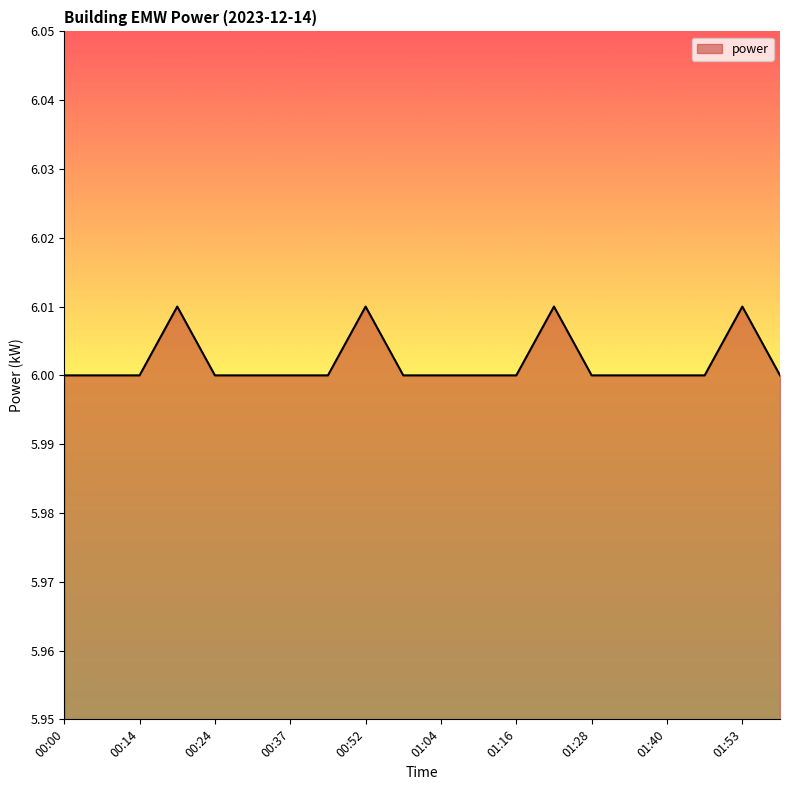

Where is the first local maximum?

00:19